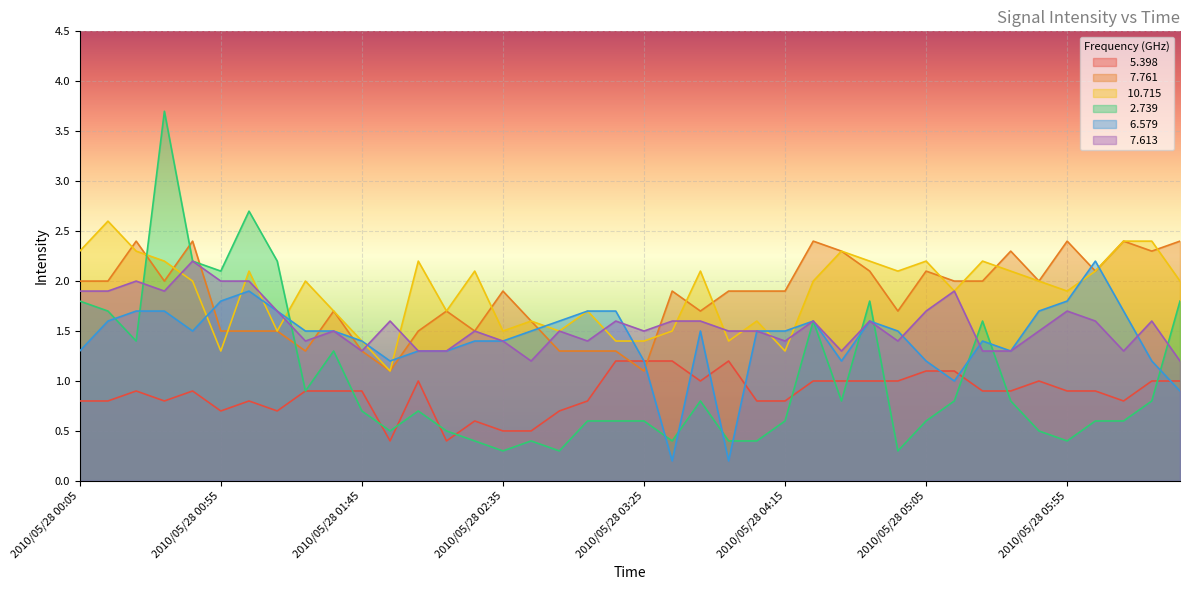

Between 2010/05/28 00:15 and 2010/05/28 01:25, which is larger?

2010/05/28 01:25